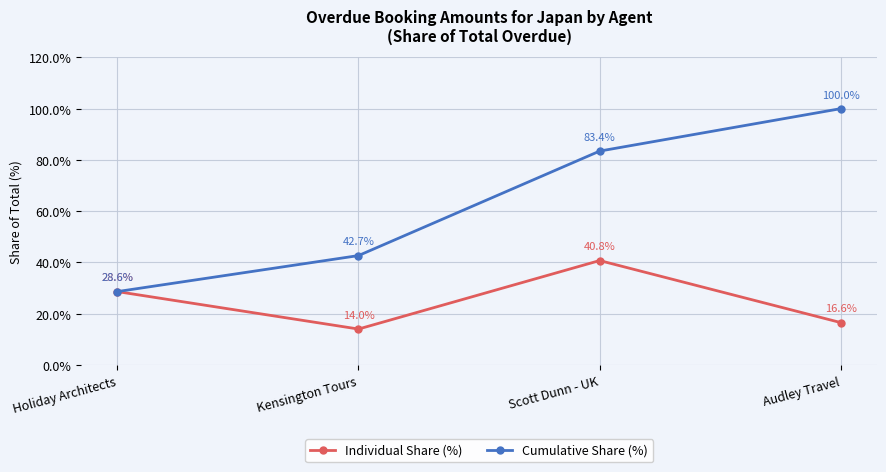

Does the chart display data point markers on the line(s)?

Yes